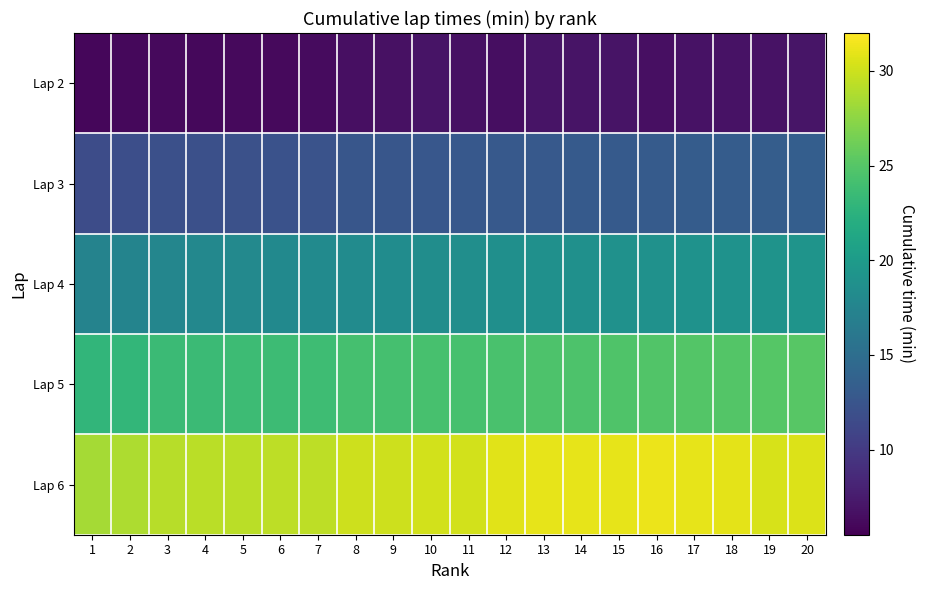

At which category does the chart reach its peak across all series?

16